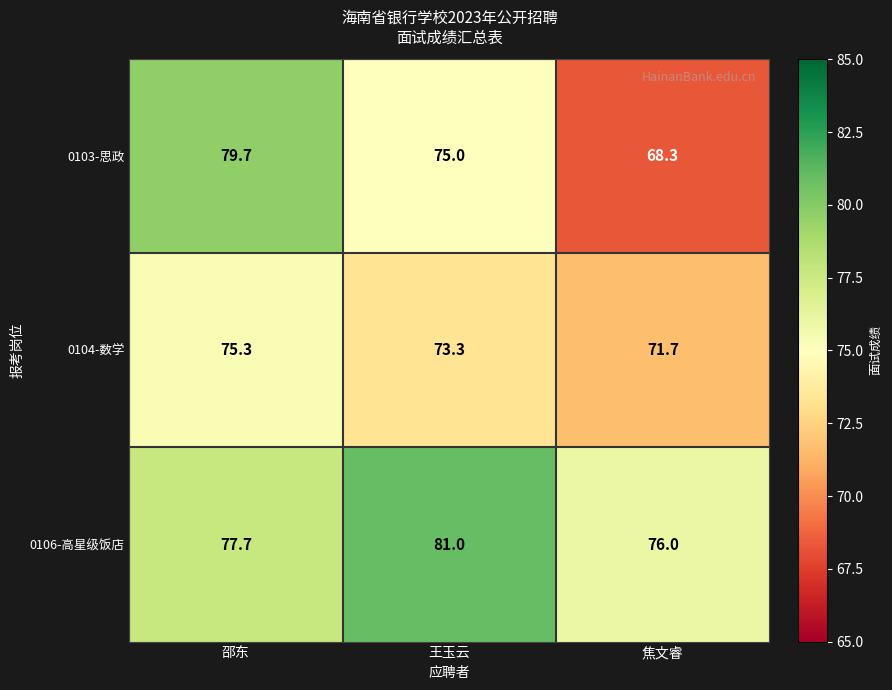

Reading left to right, extract all data points from this chart.

0103-思政: 79.7	75.0	68.3
0104-数学: 75.3	73.3	71.7
0106-高星级饭店: 77.7	81.0	76.0